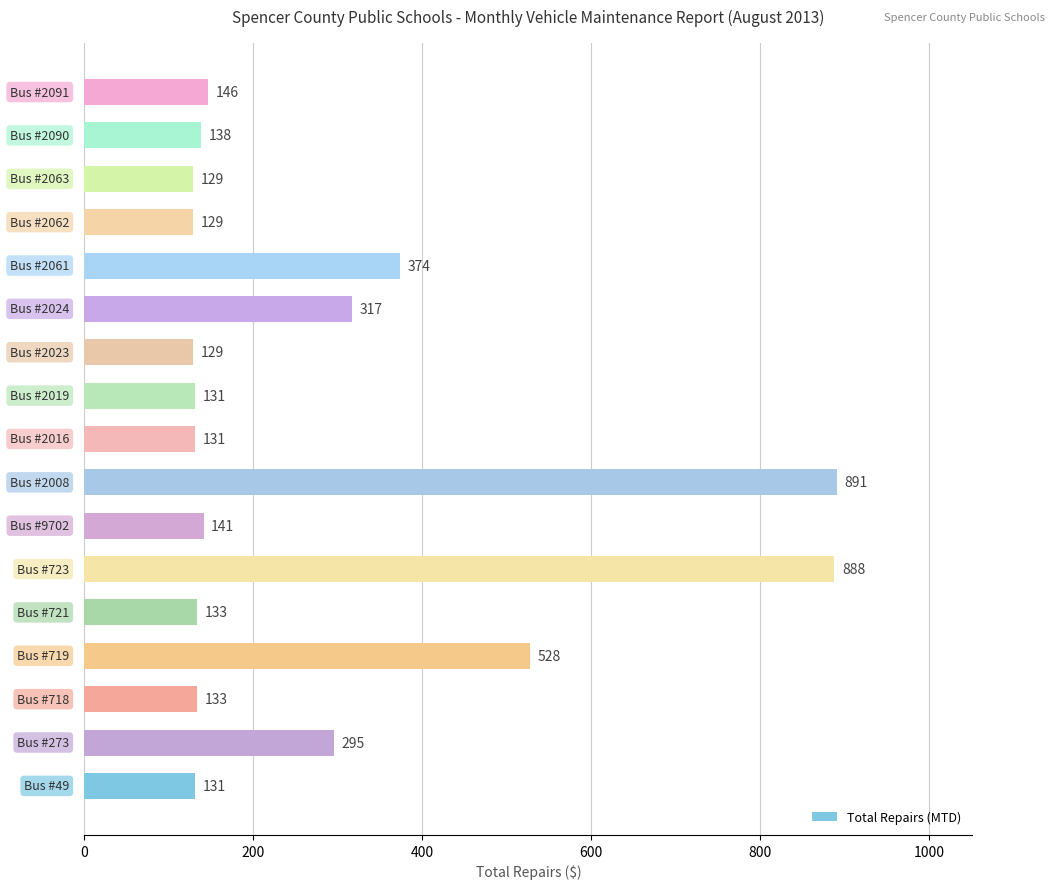

What is the difference between the maximum and minimum values?

762